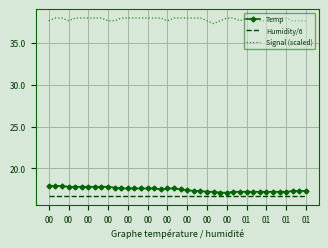

True or false: Signal (scaled) and Humidity/6 cross at least once.

False